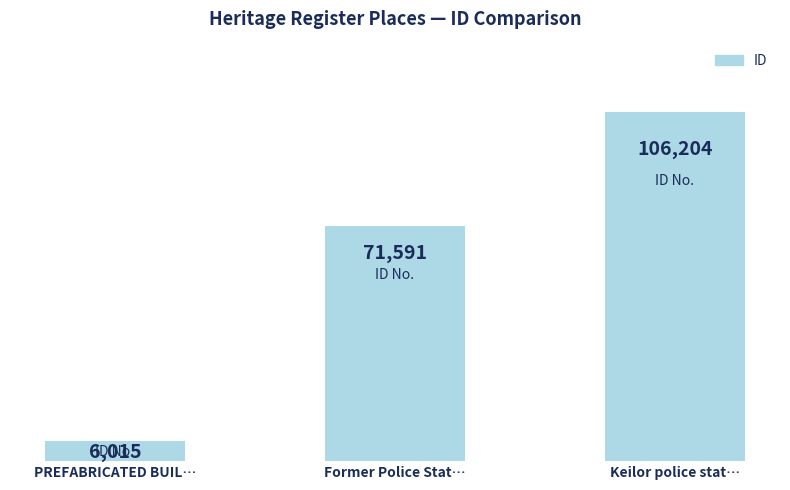

What is the minimum value shown in the chart?

6015